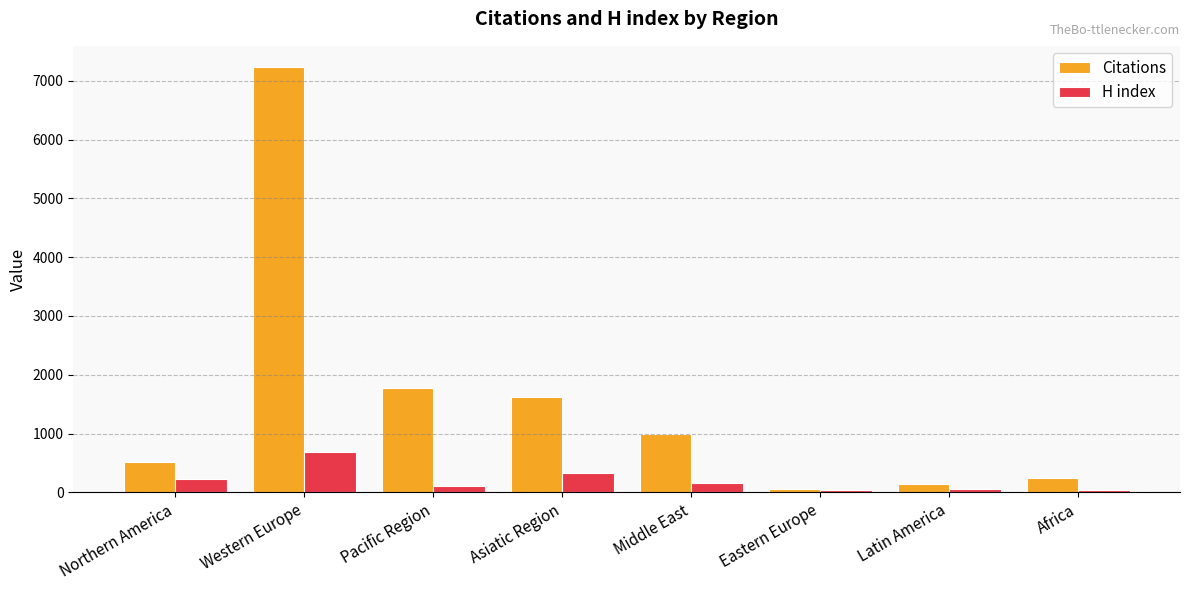

Which category has the highest value across all series?

Western Europe